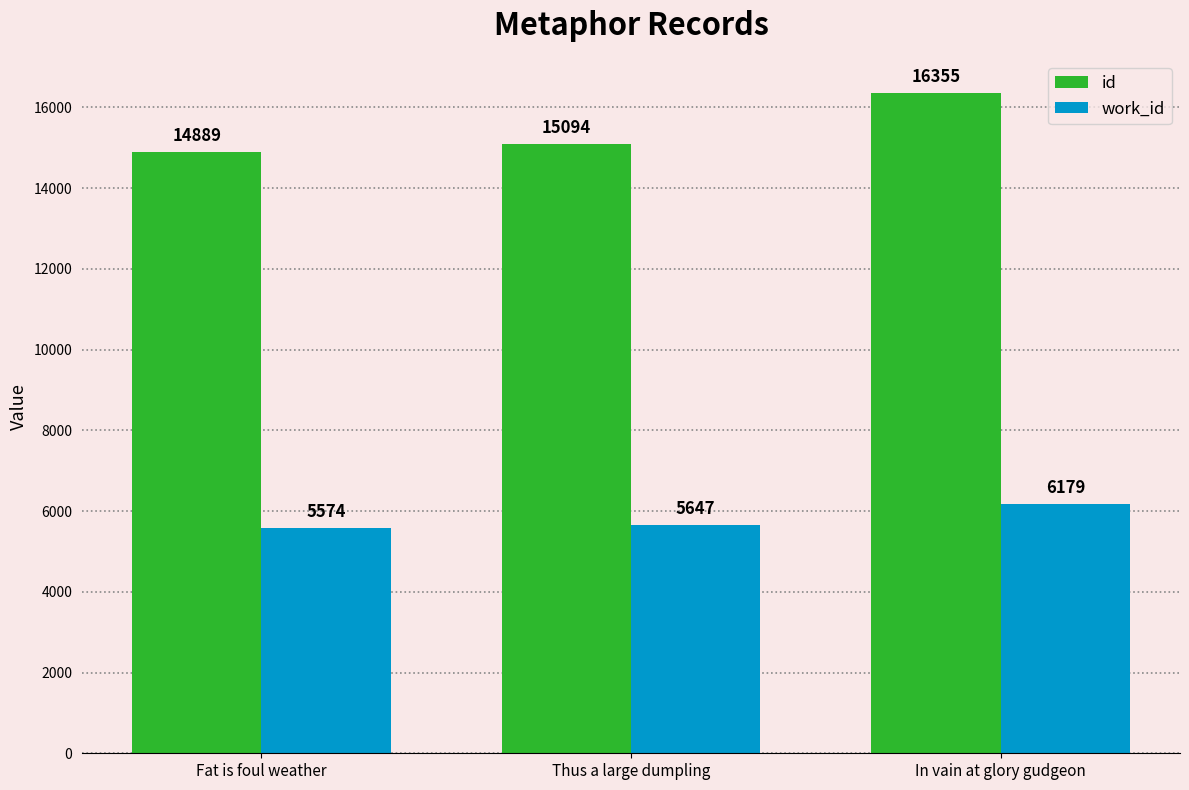

Count the number of data series in this chart.

2